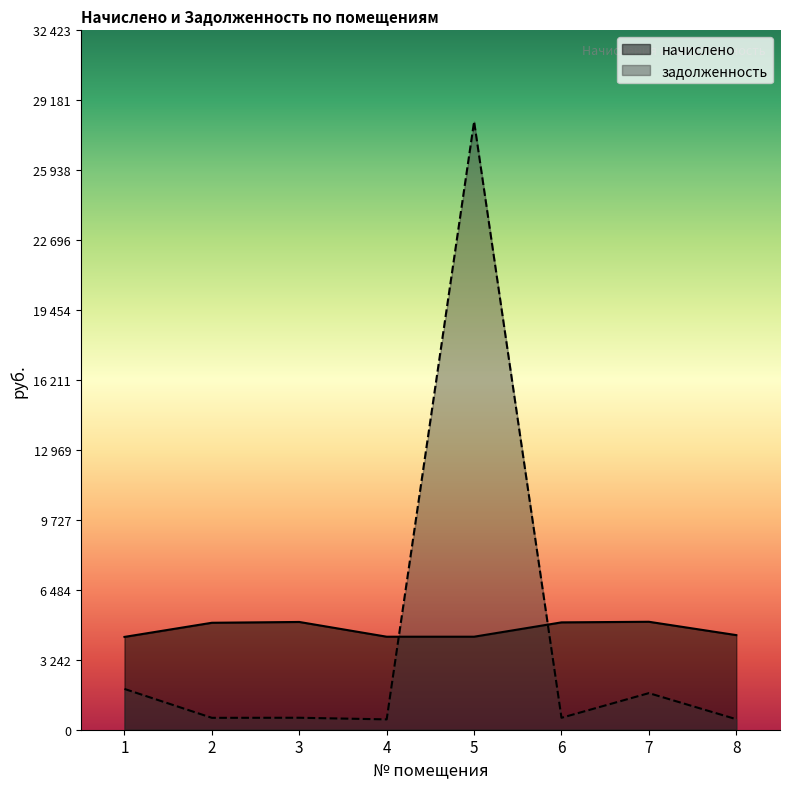

How many lines are shown in the chart?

2